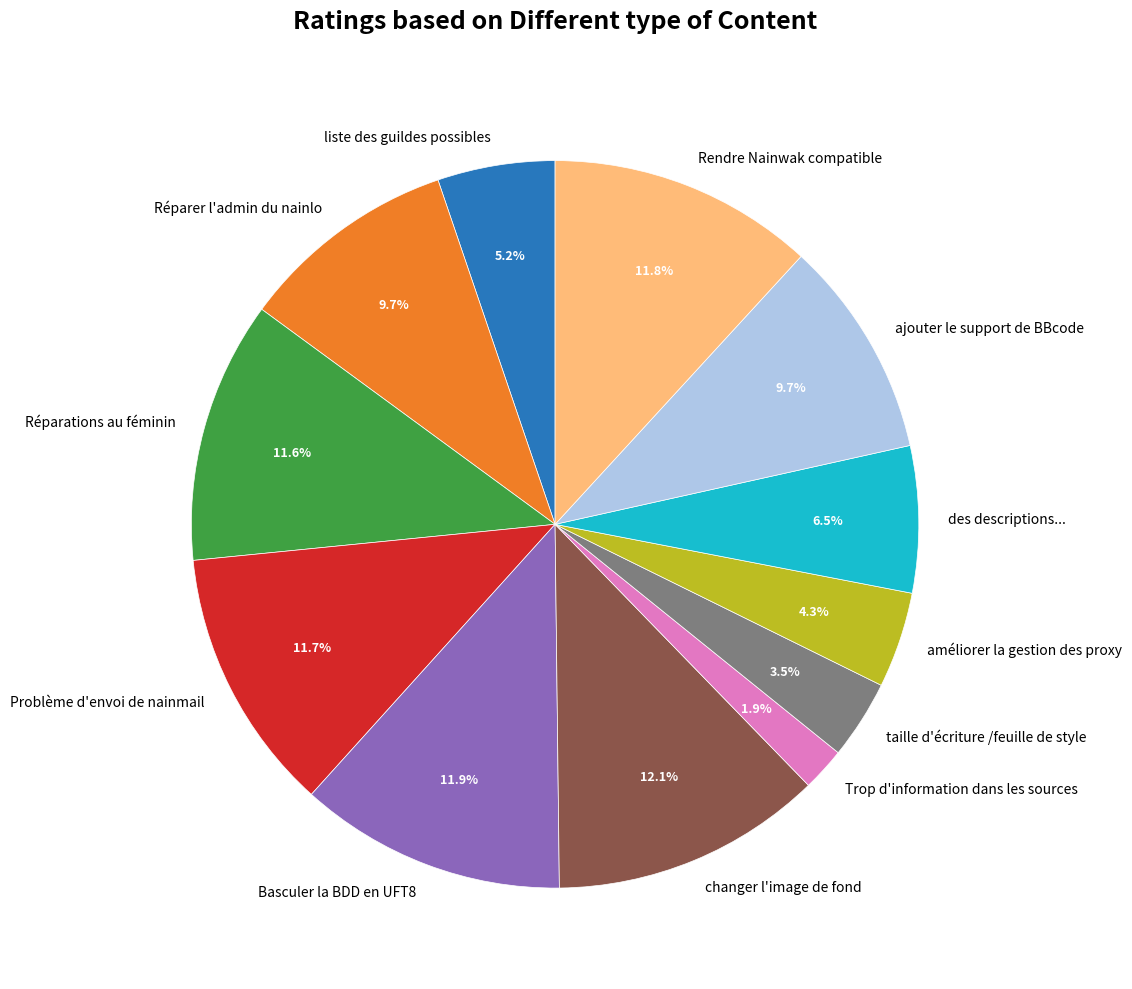

Combined, what portion of the pie is Réparations au féminin and changer l'image de fond?

23.7%